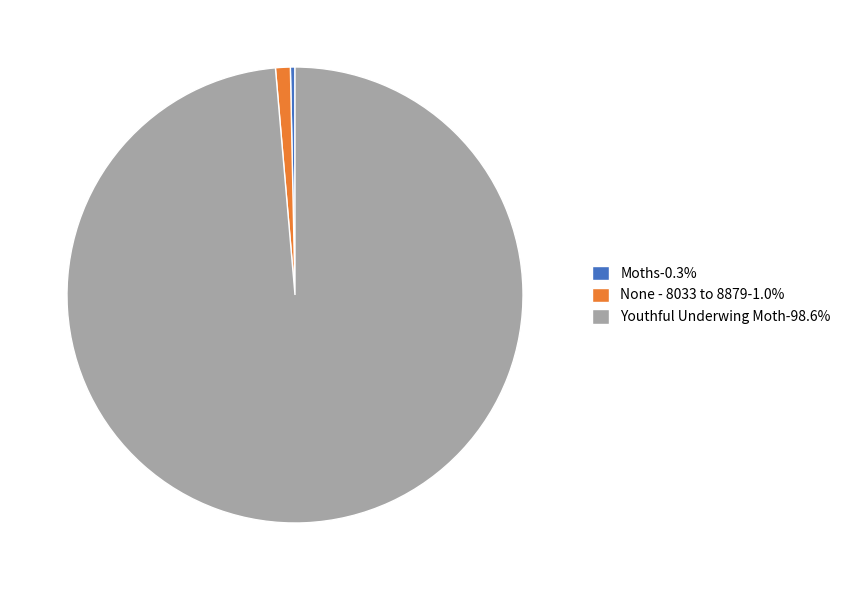

Does Youthful Underwing Moth account for over 50% of the chart?

Yes